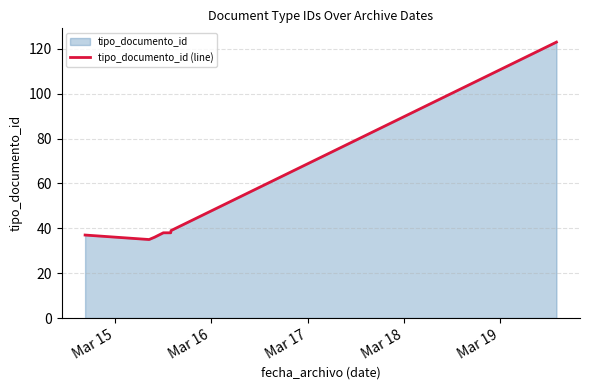

How many data points are less than 38?

4